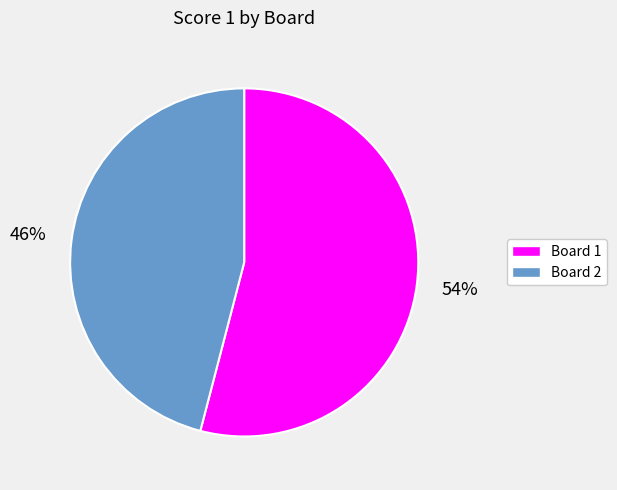

What is the largest slice in the pie chart?

Board 1